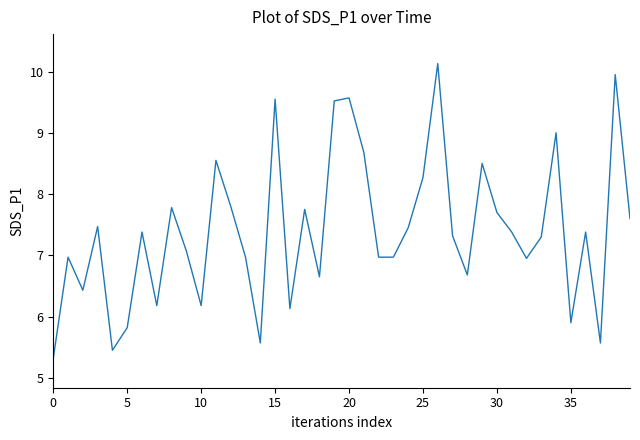

What is the minimum value shown in the chart?

5.3